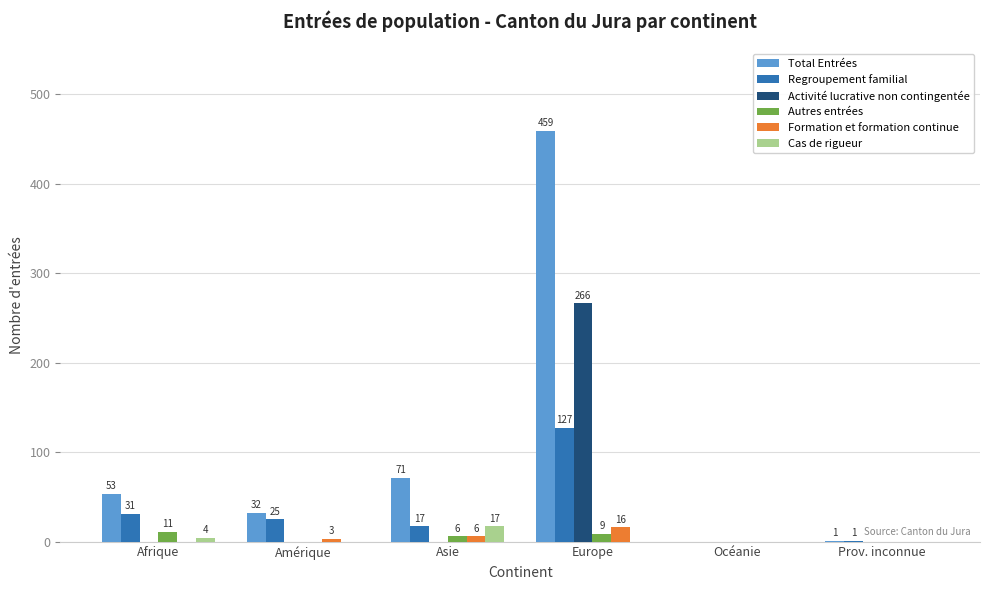

What is the sum of all Formation et formation continue values?

25